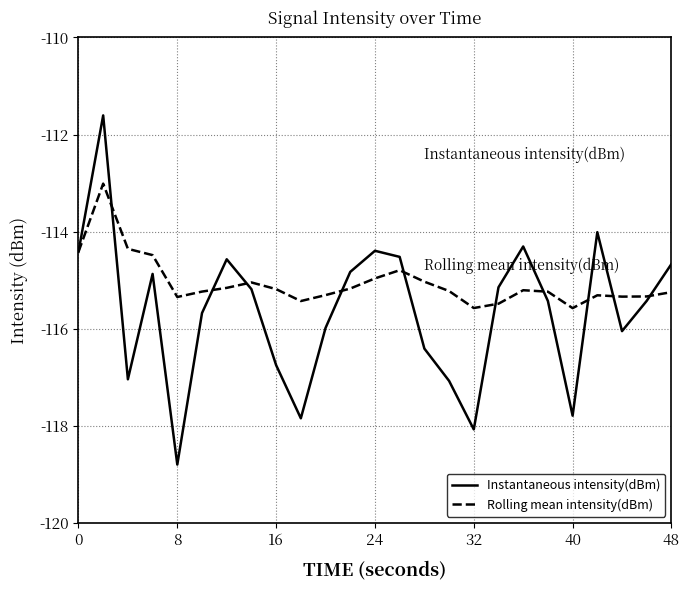

What is the maximum value for Rolling mean intensity(dBm)?

-113.0